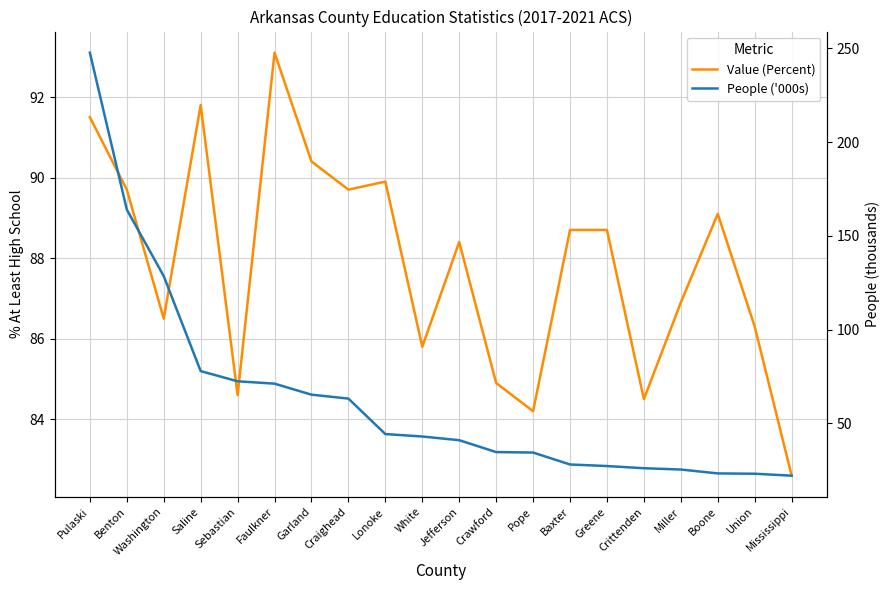

Where does the Value (Percent) series first go above 88?

Pulaski